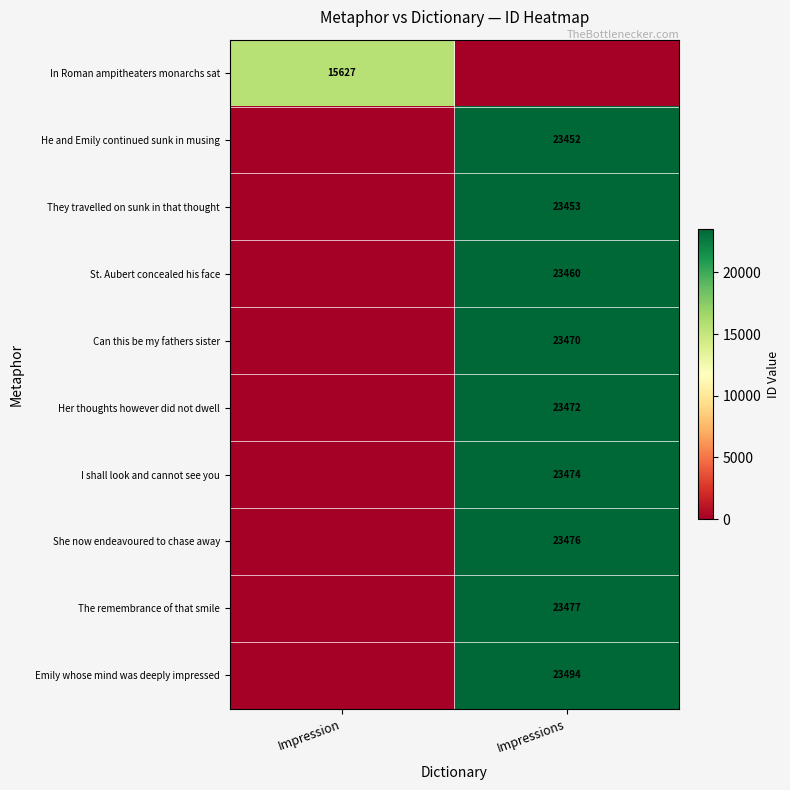

Is it true that She now endeavoured to chase away equals 23476 at Impressions?

True